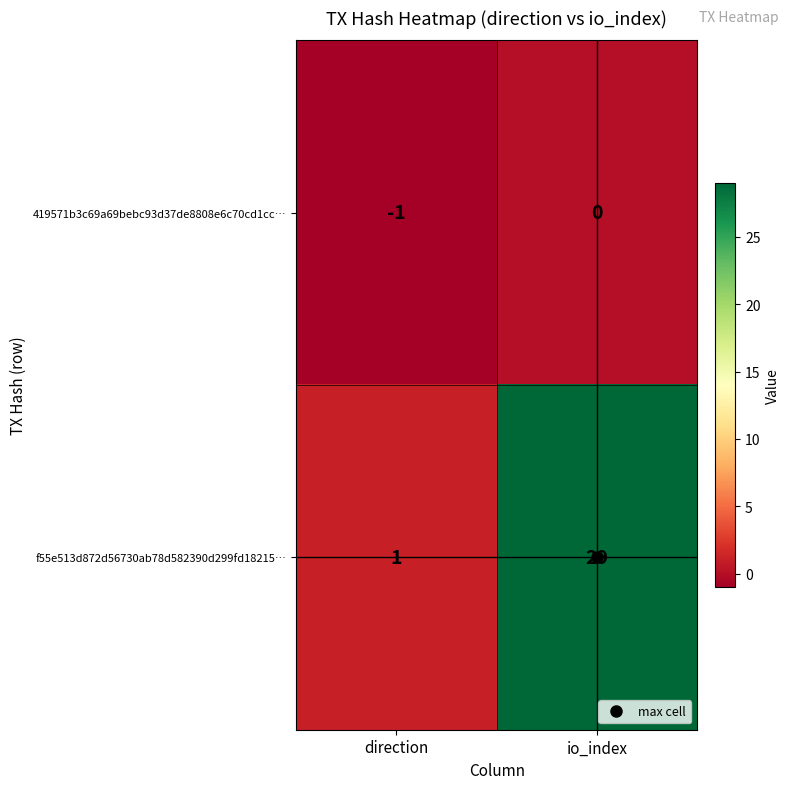

Between direction and io_index, which series saw the biggest shift?

f55e513d872d56730ab78d582390d299fd18215…